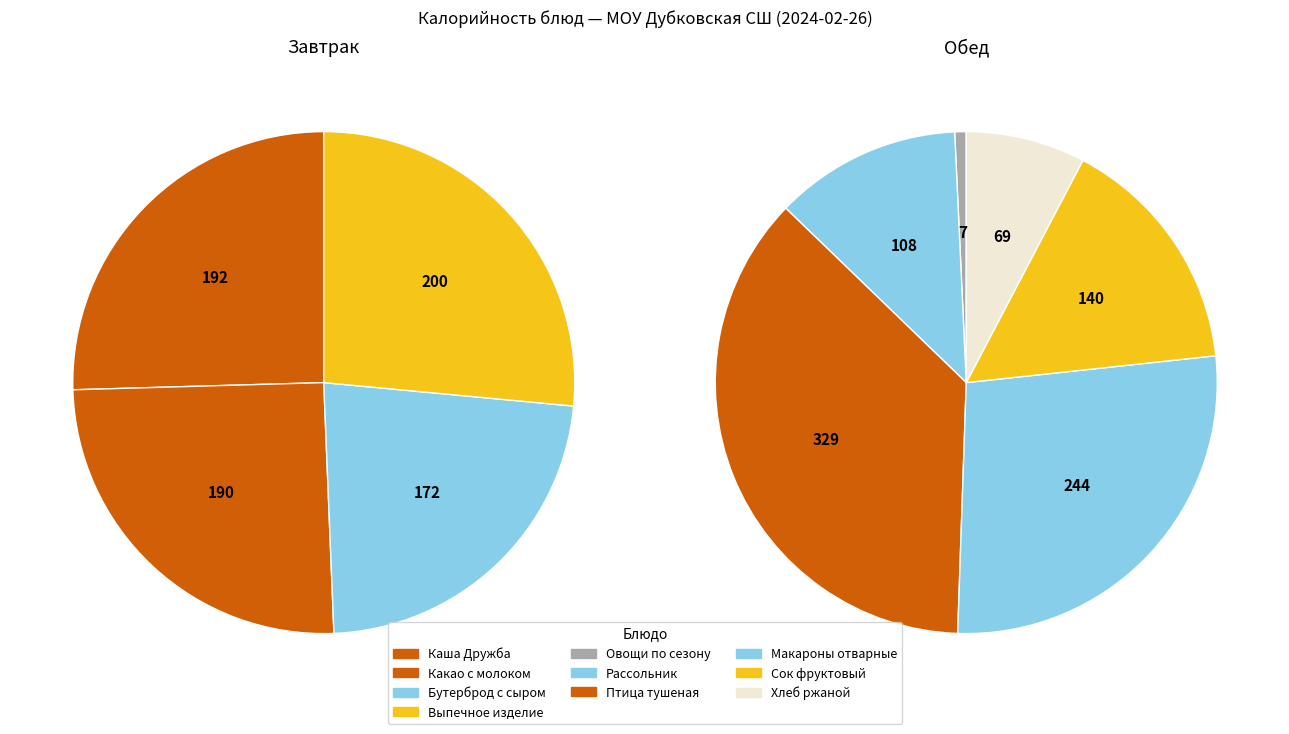

Between Какао с молоком and Рассольник ленинградский, which is larger?

Какао с молоком